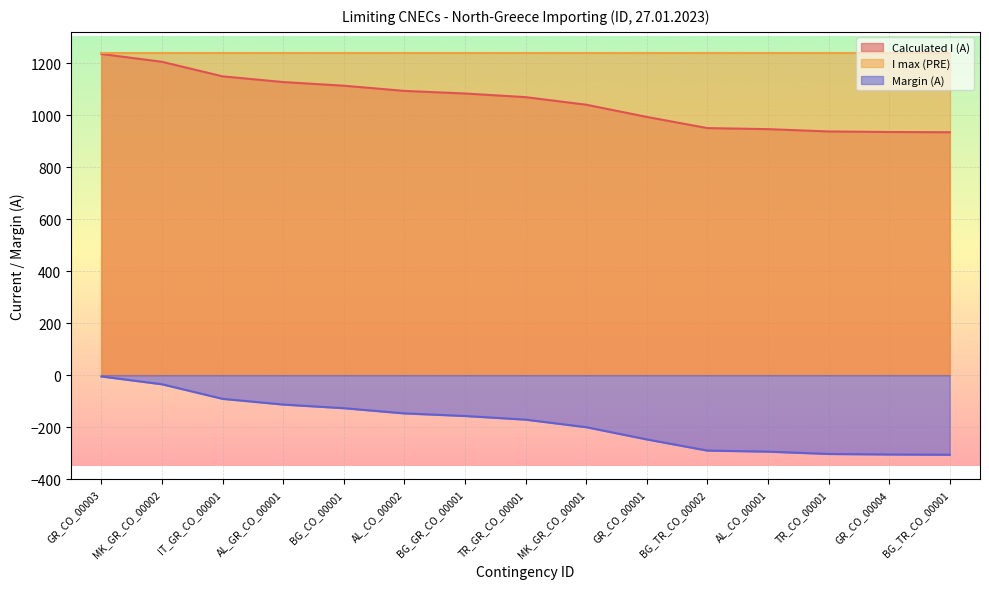

Rank the series at TR_CO_00001 from highest to lowest value.

I max (PRE), Calculated I (A), Margin (A)